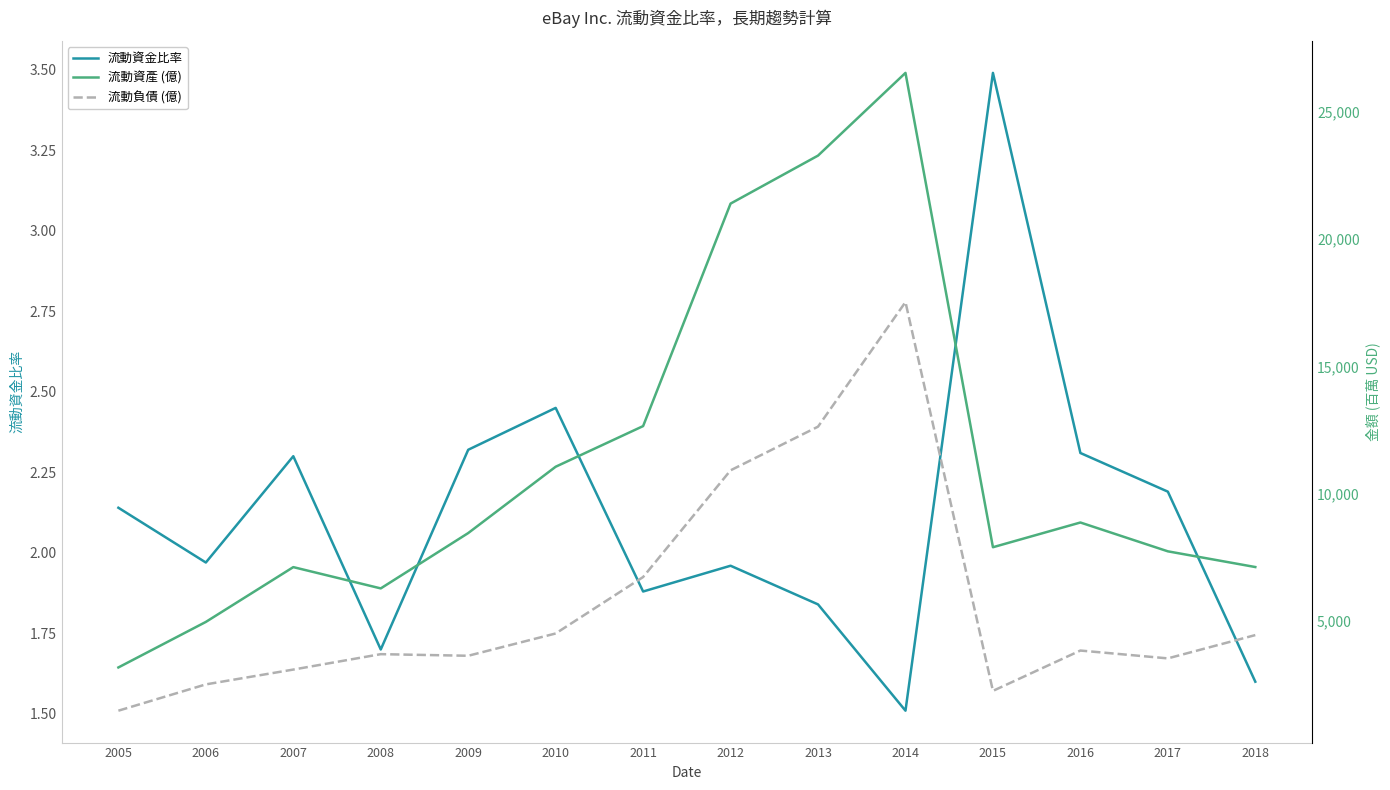

At 2017, list the series in order from largest to smallest.

流動資產 (億), 流動負債 (億), 流動資金比率